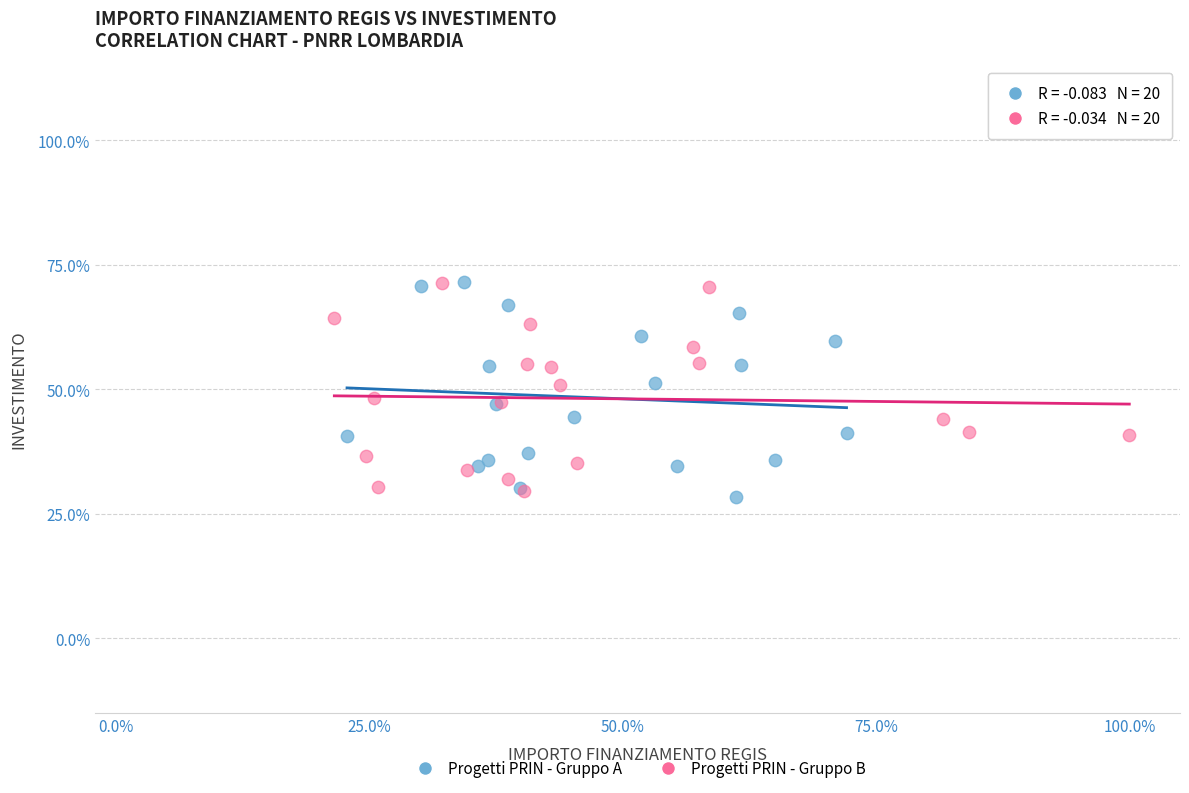

What are all the series names shown in the legend?

Progetti PRIN - Gruppo A, Progetti PRIN - Gruppo B